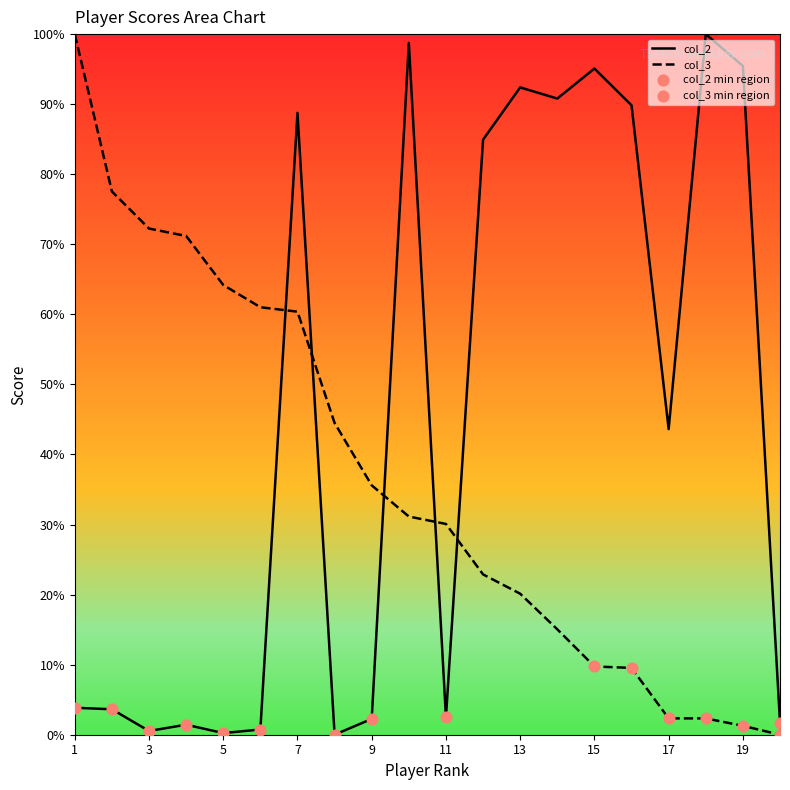

At which category is the sum across all series the highest?

7